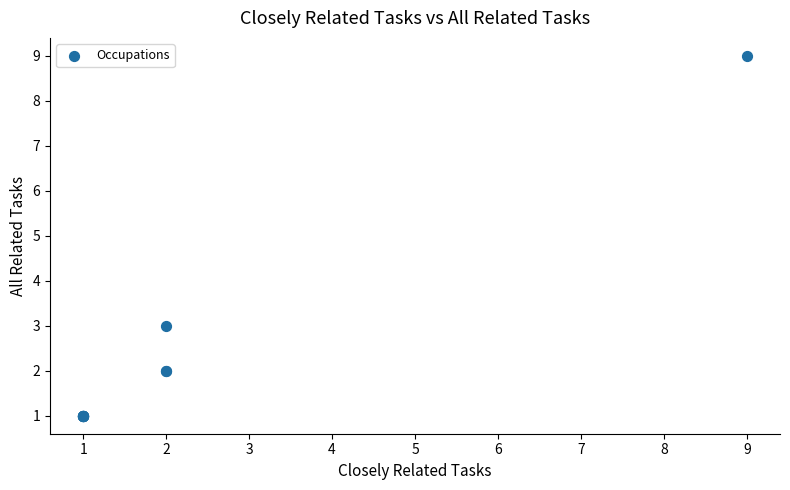

What Y value in the scatter plot is closest to 5?

3